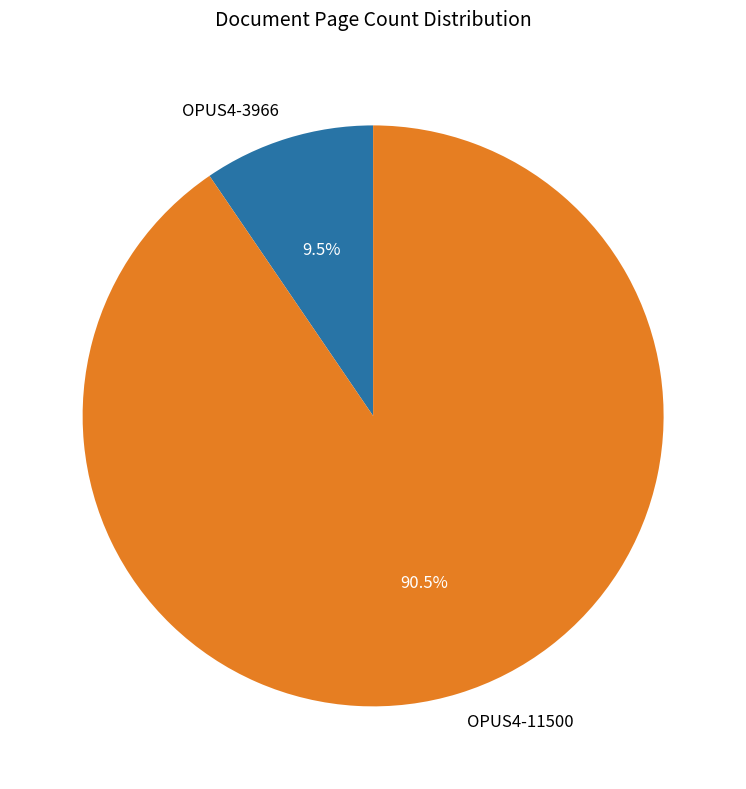

Rank the categories by value from highest to lowest.

OPUS4-11500, OPUS4-3966